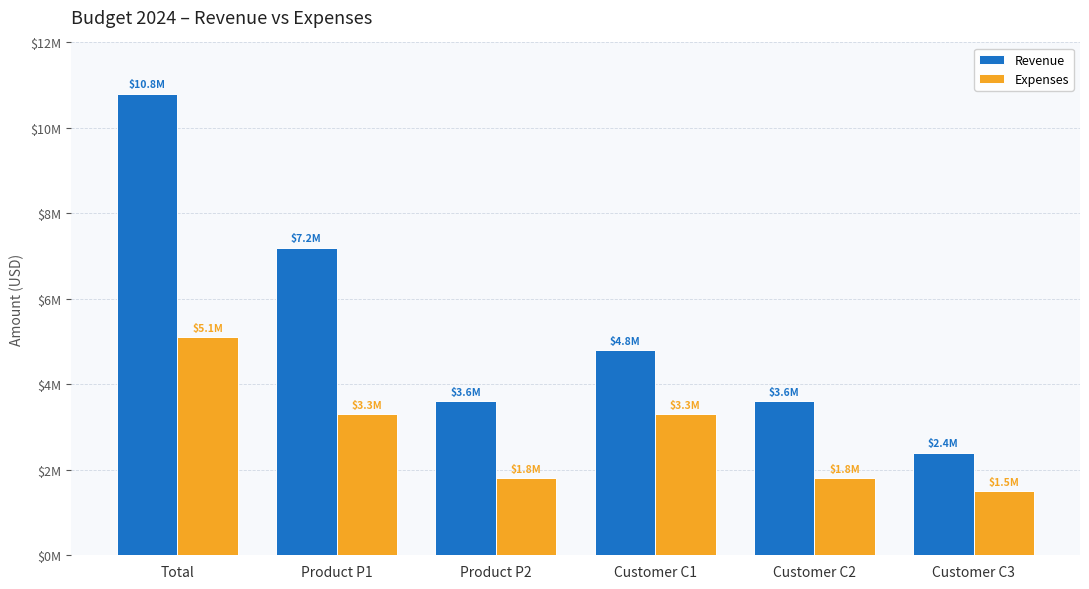

List the labels in order of Revenue value, smallest first.

Customer C3, Product P2, Customer C2, Customer C1, Product P1, Total